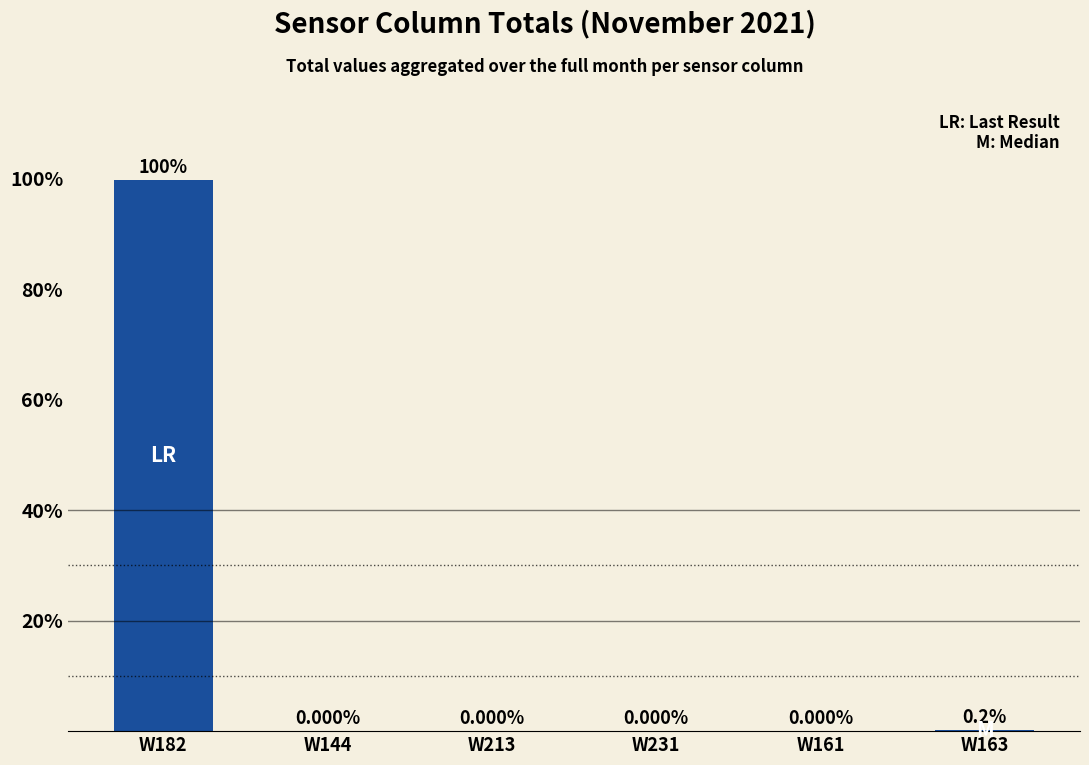

What is the sum of all values?

100.0